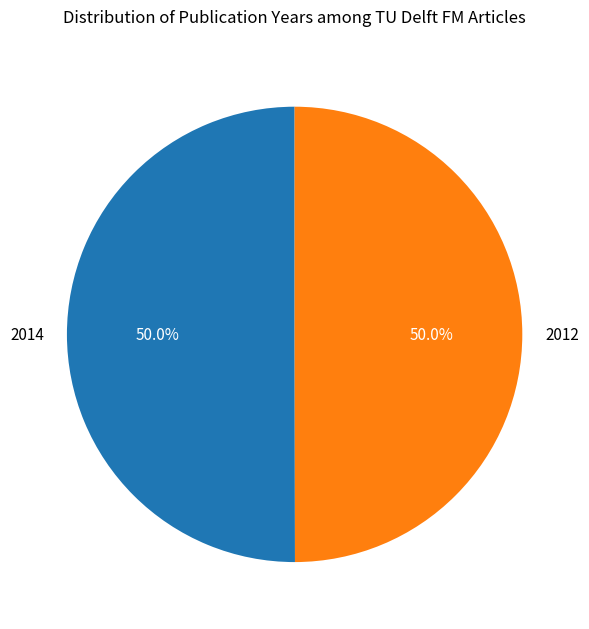

To the nearest percent, what is the average slice percentage?

50%